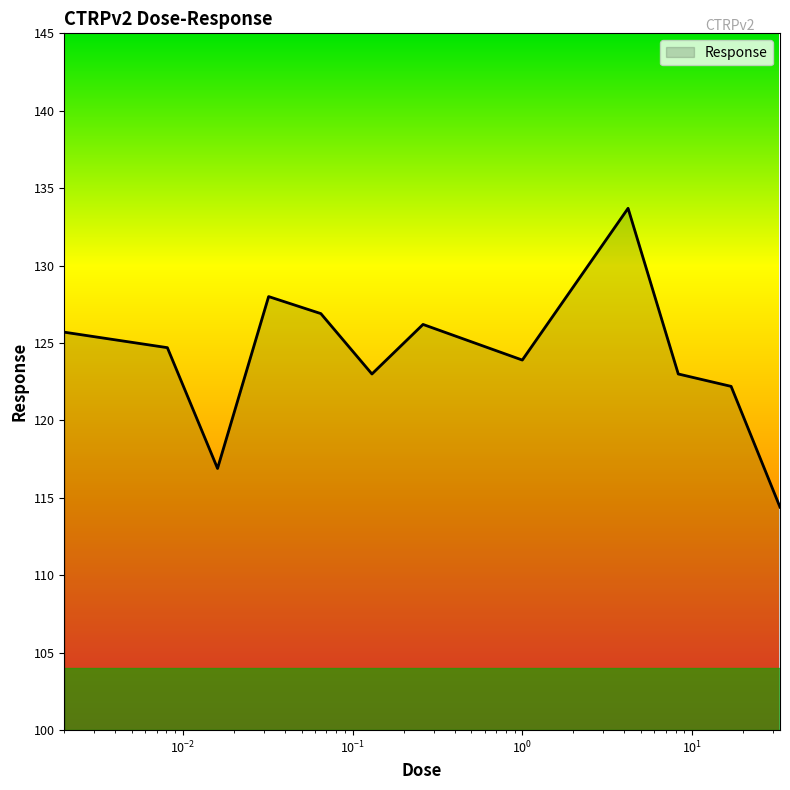

What is the greatest value displayed?

133.7